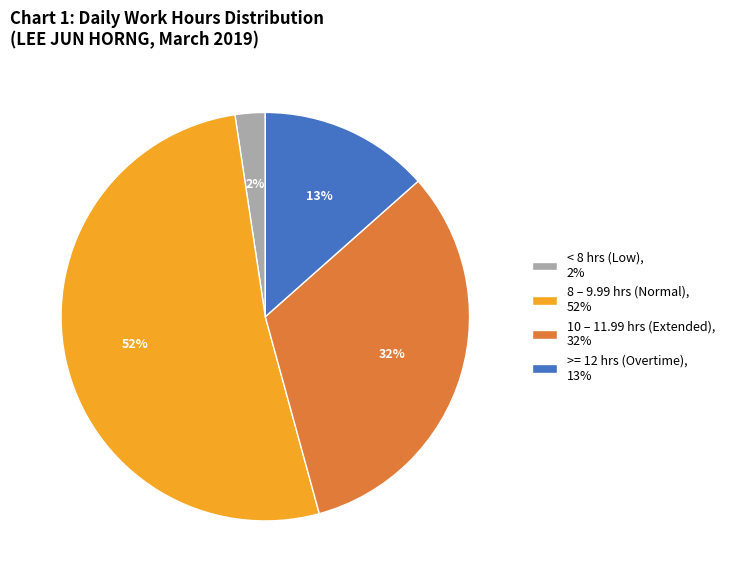

To the nearest percent, what is the average slice percentage?

25%